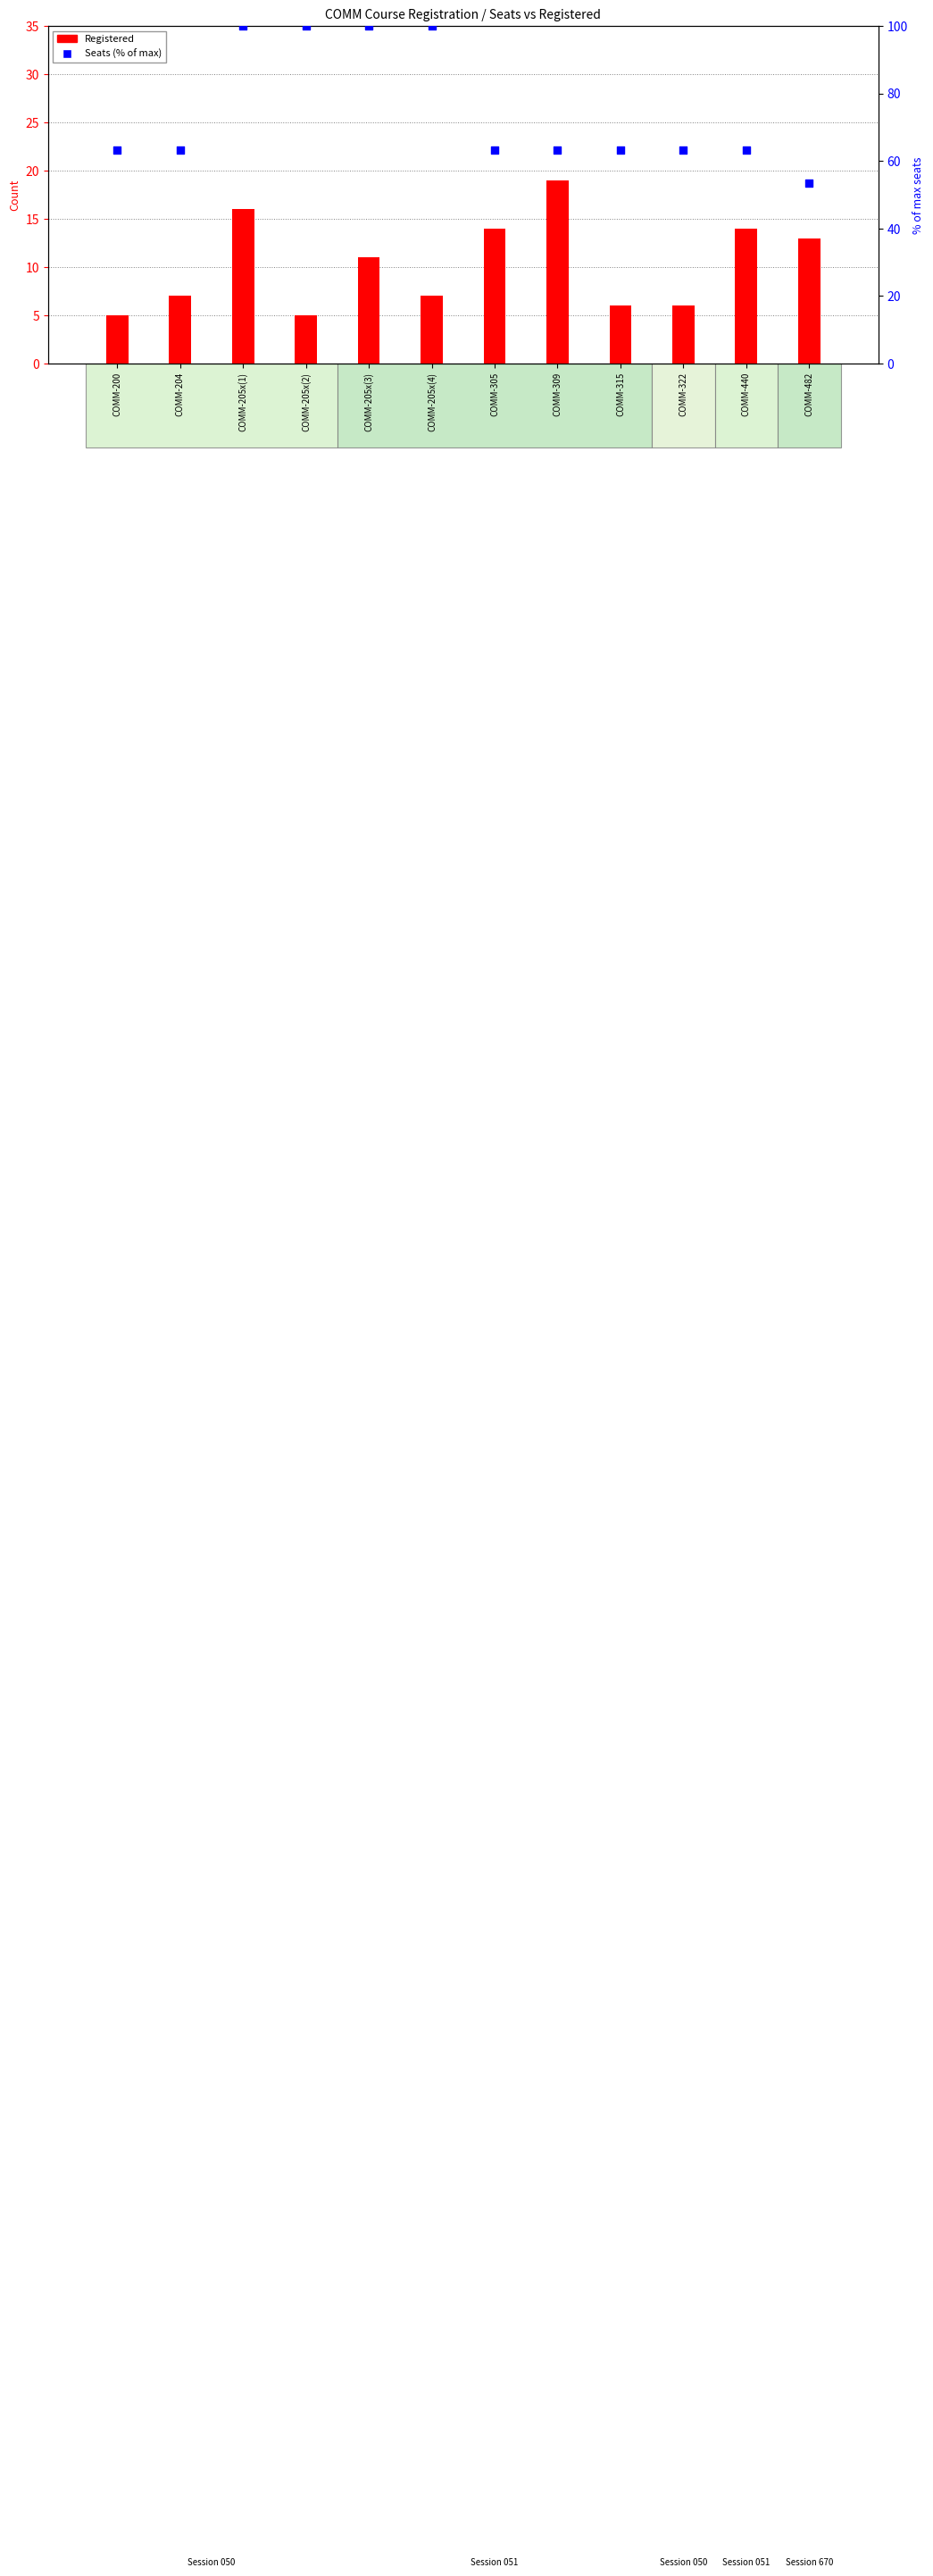

Which series contains the lowest Y value?

Registered